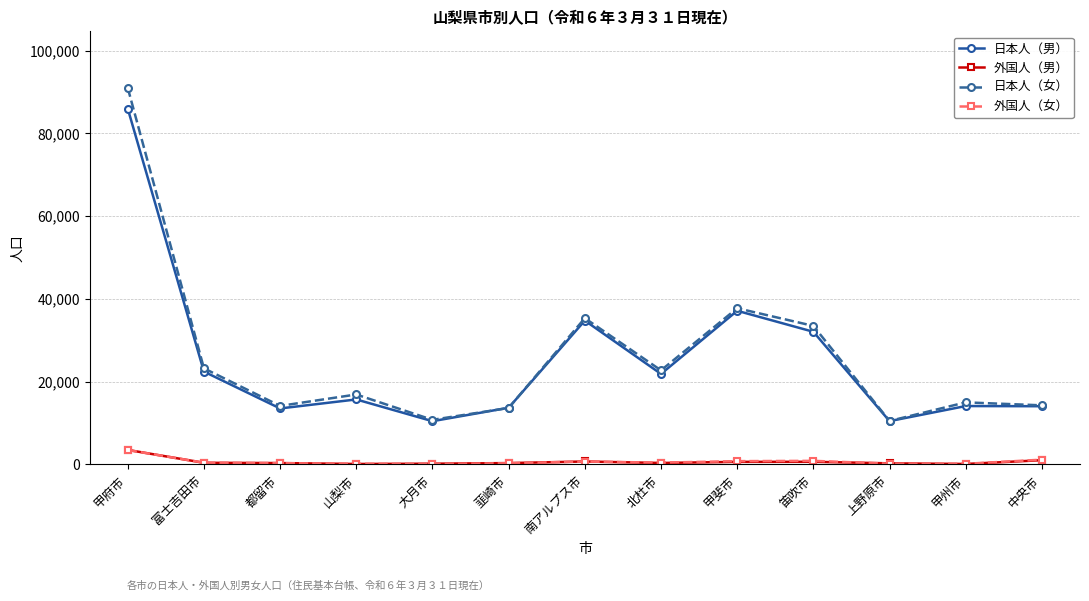

Which series has the largest range (max minus min)?

日本人（女）